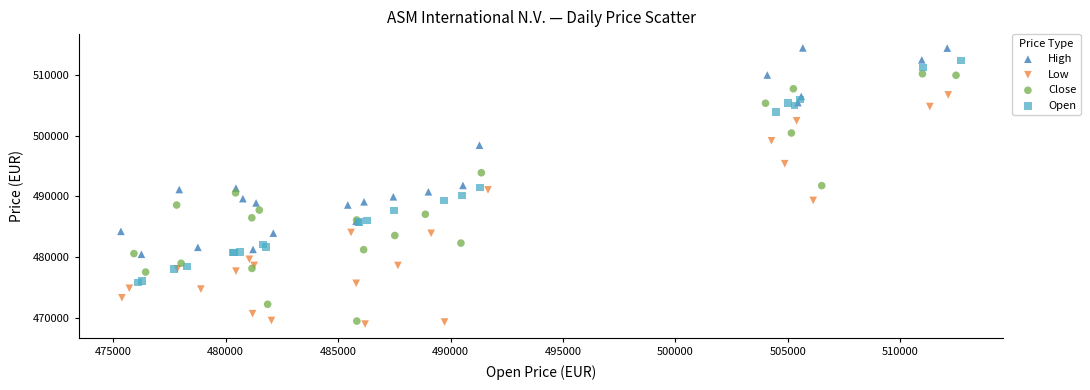

What are all the series names shown in the legend?

High, Low, Close, Open